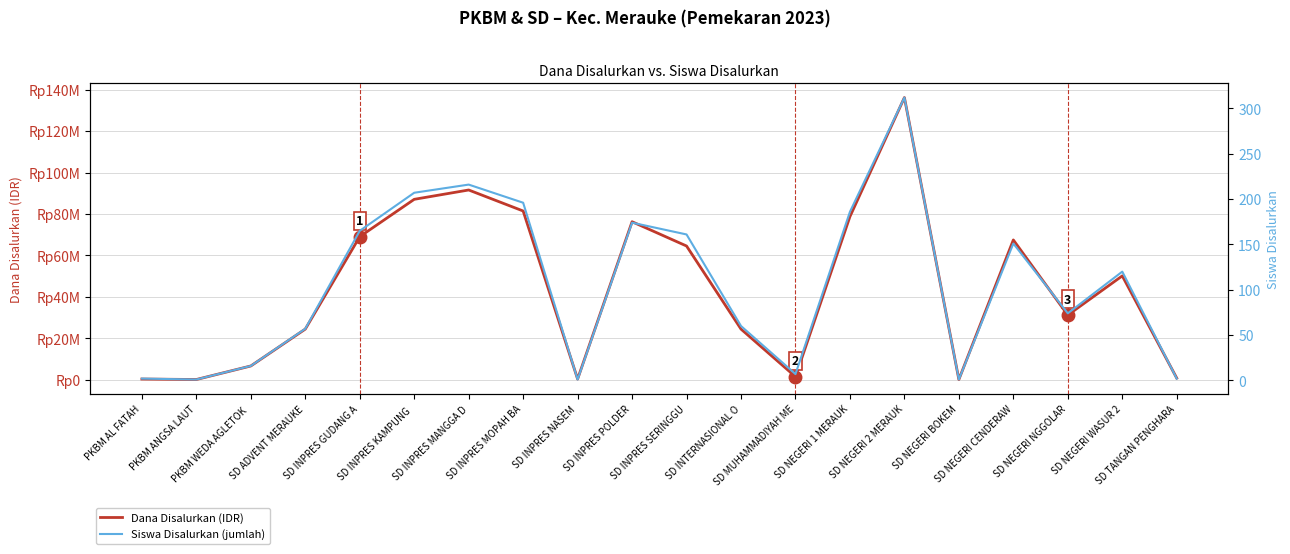

What is the greatest value displayed?

136125000